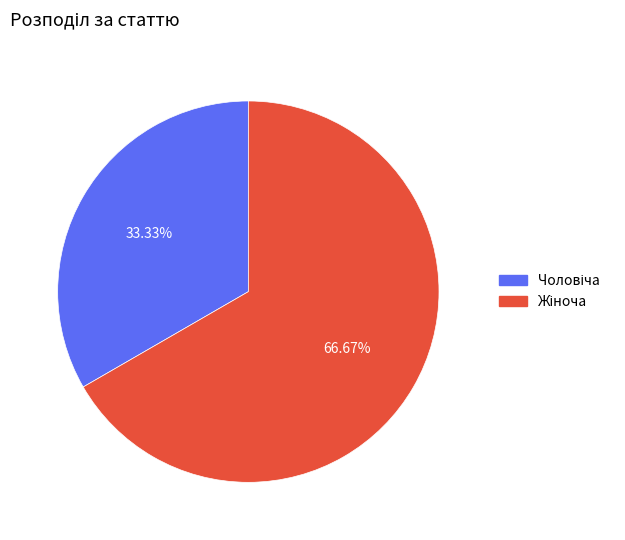

How many slices are in this pie chart?

2